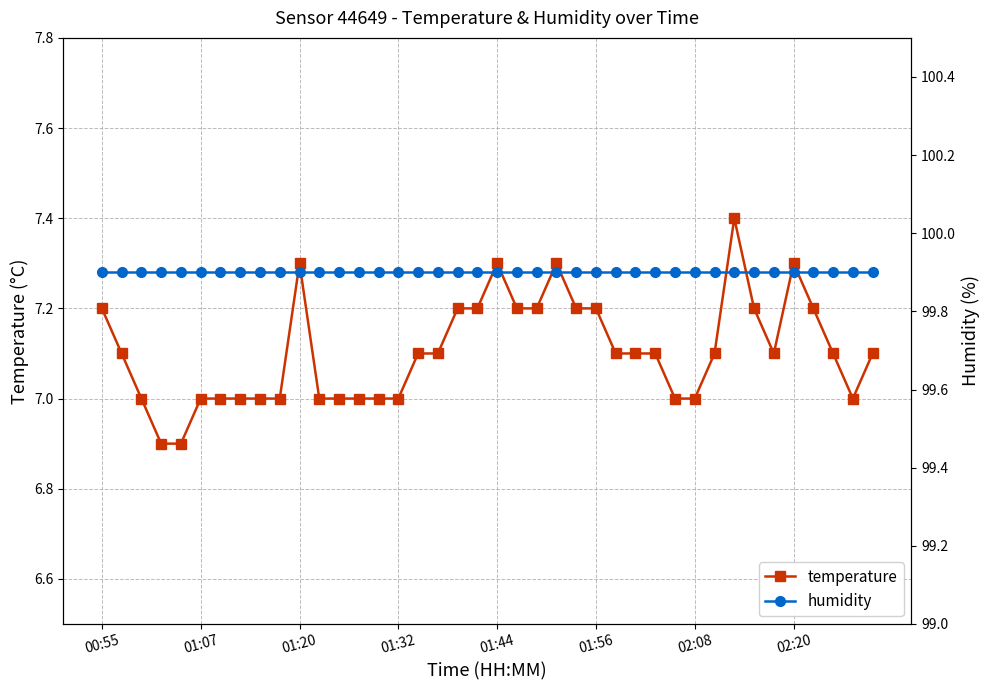

Reading left to right, transcribe all the data shown in this chart.

temperature: 7.2	7.1	7.0	6.9	6.9	7.0	7.0	7.0	7.0	7.0	7.3	7.0	7.0	7.0	7.0	7.0	7.1	7.1	7.2	7.2	7.3	7.2	7.2	7.3	7.2	7.2	7.1	7.1	7.1	7.0	7.0	7.1	7.4	7.2	7.1	7.3	7.2	7.1	7.0	7.1
humidity: 99.9	99.9	99.9	99.9	99.9	99.9	99.9	99.9	99.9	99.9	99.9	99.9	99.9	99.9	99.9	99.9	99.9	99.9	99.9	99.9	99.9	99.9	99.9	99.9	99.9	99.9	99.9	99.9	99.9	99.9	99.9	99.9	99.9	99.9	99.9	99.9	99.9	99.9	99.9	99.9